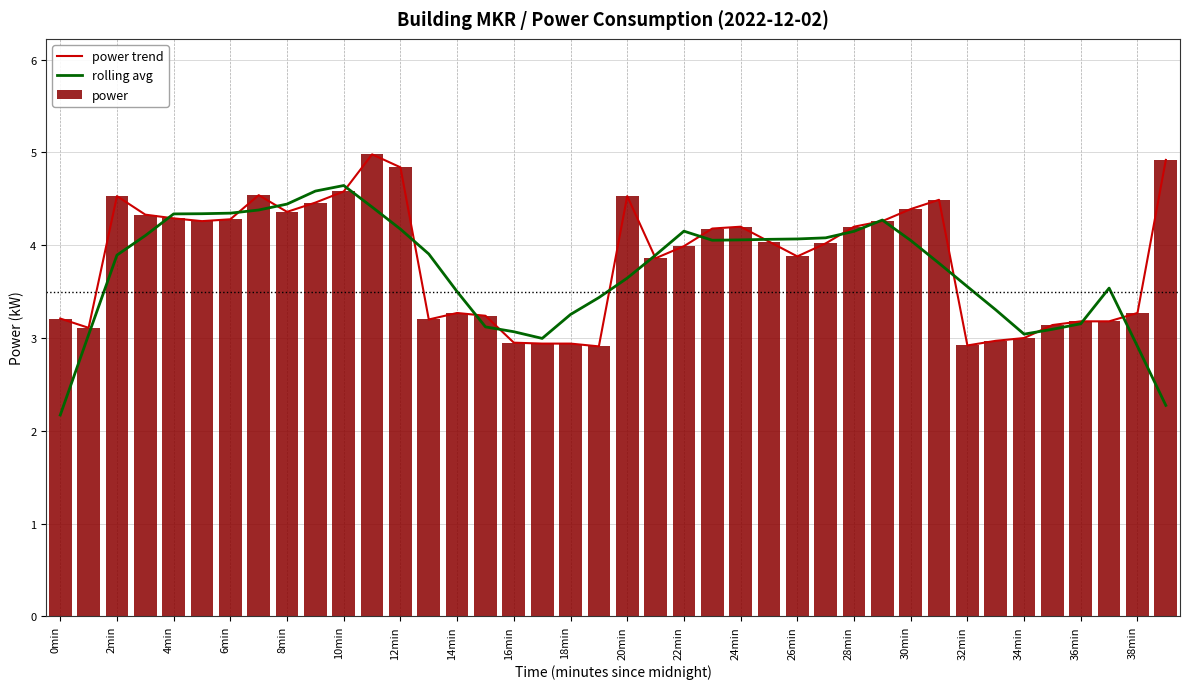

Is it true that rolling avg equals 6.2 at 10min?

False